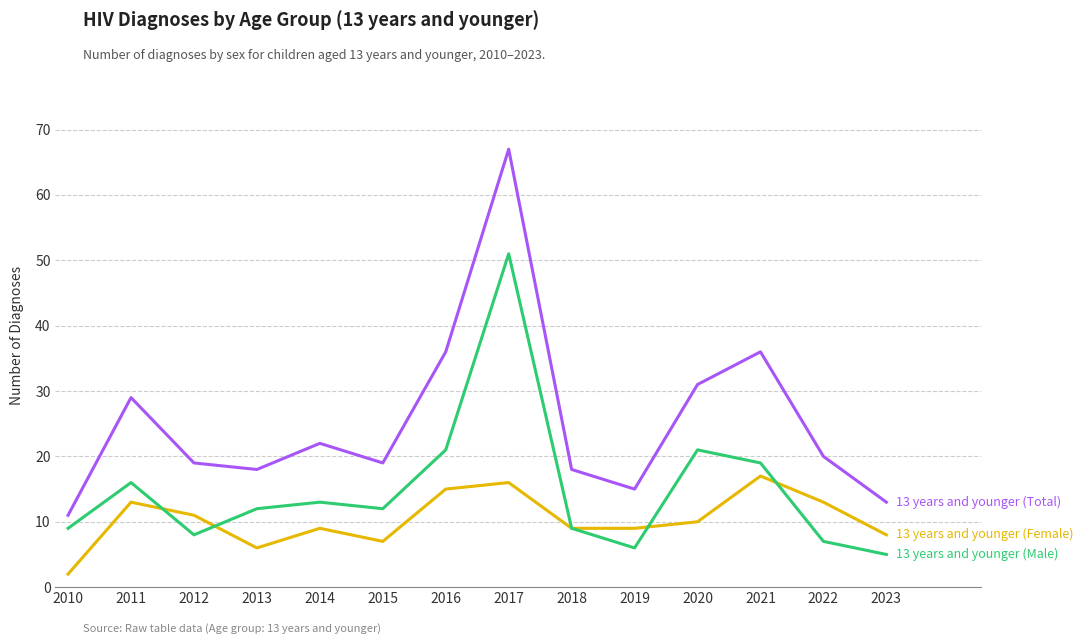

Which label corresponds to the smallest value in the chart?

2010